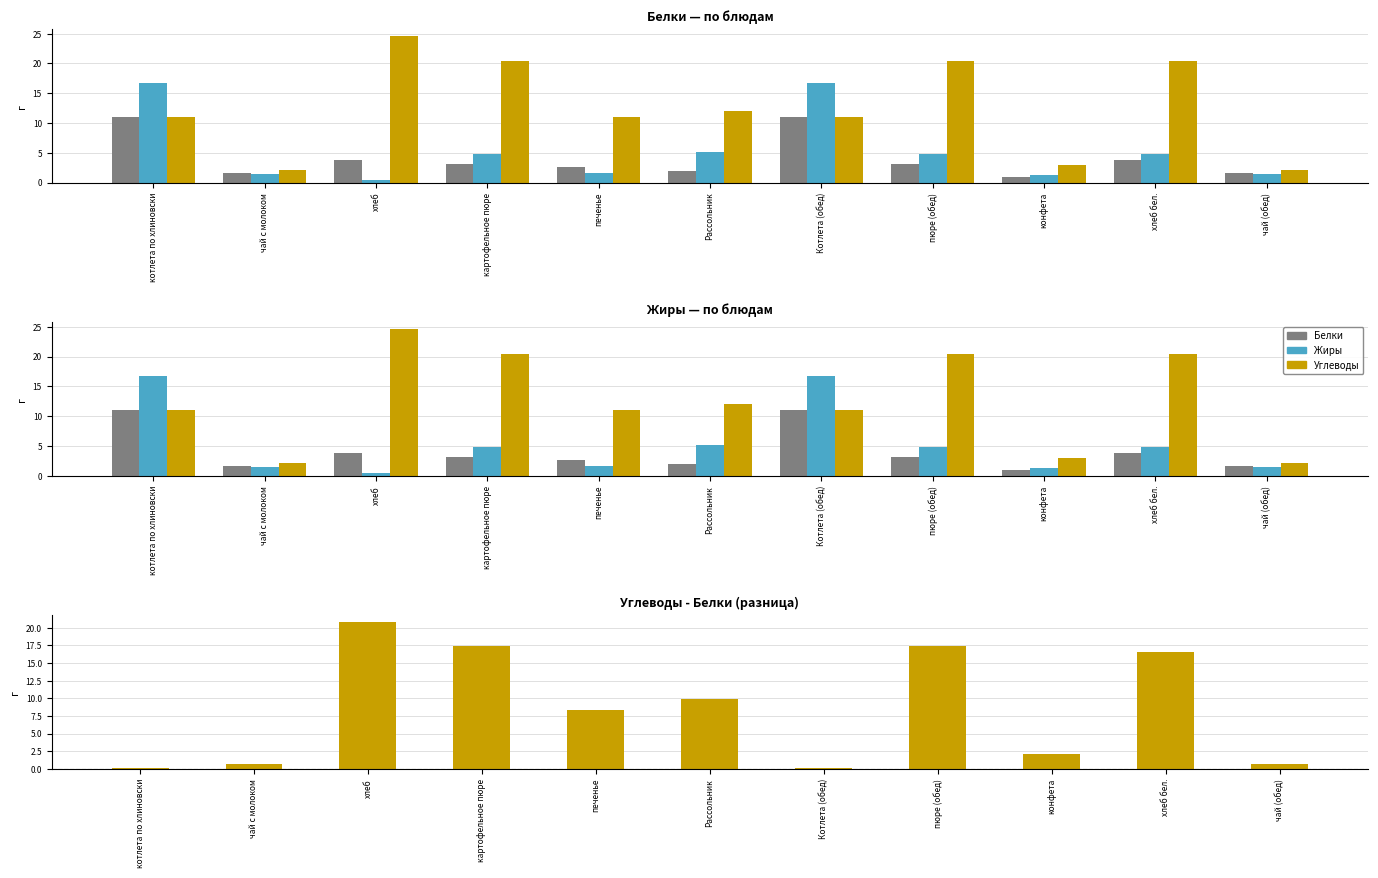

How many values in the Белки series are below 3?

5